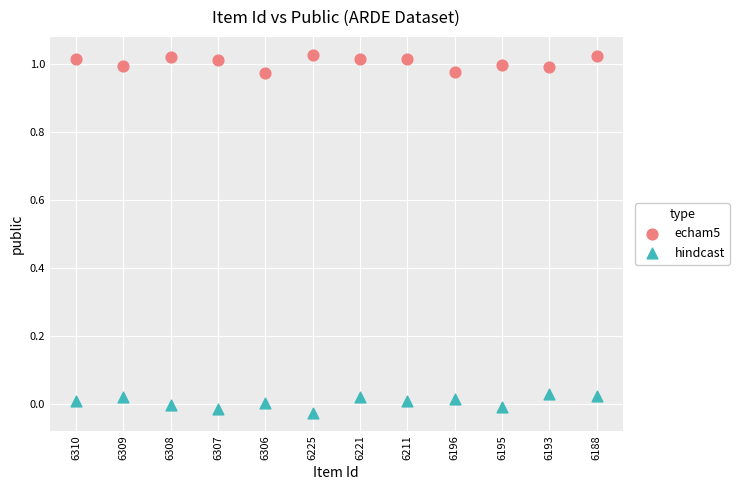

Which series contains the lowest Y value?

hindcast